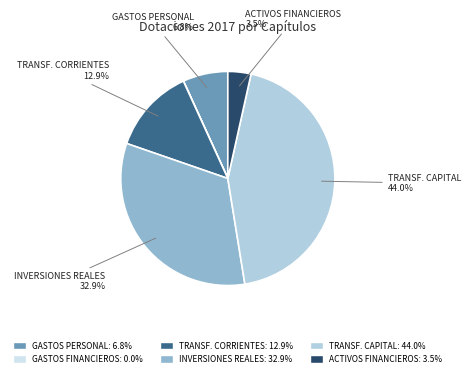

Is there any slice that represents more than half of the pie?

No